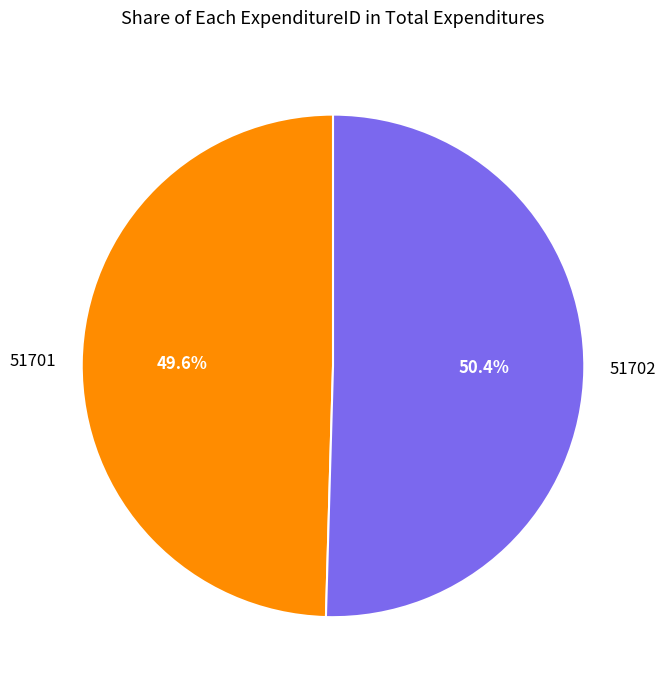

What is the total percentage of 51701 and 51702?

100.0%